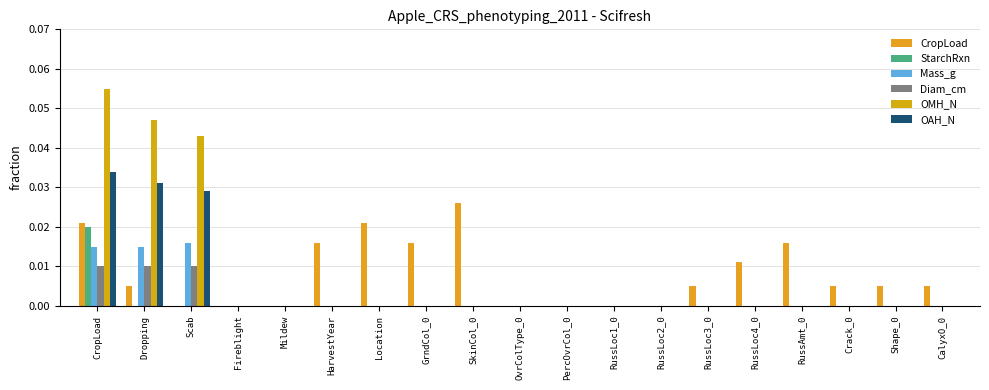

Count the number of data series in this chart.

6